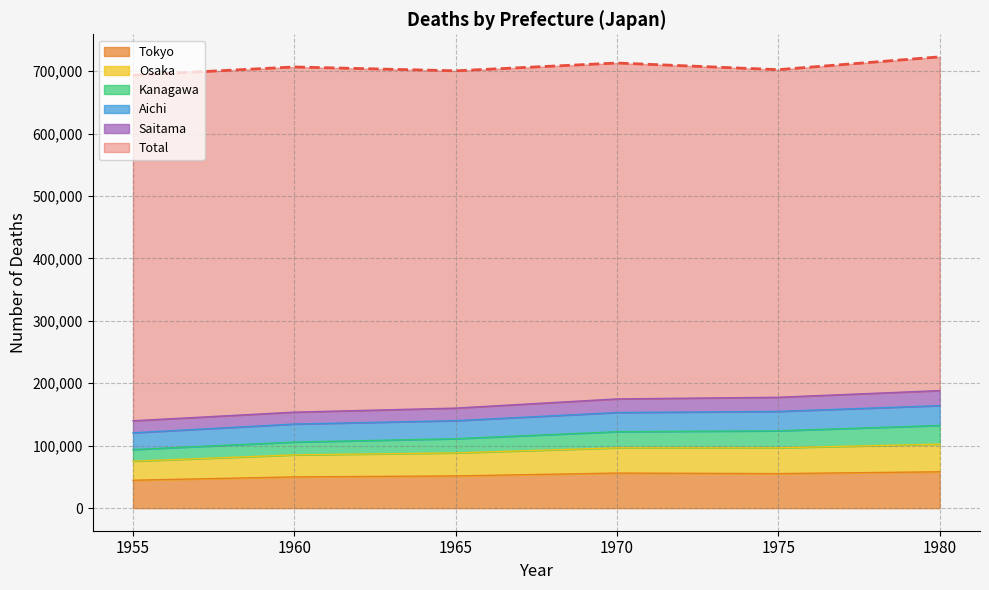

Where is the first local maximum for Aichi?

1970